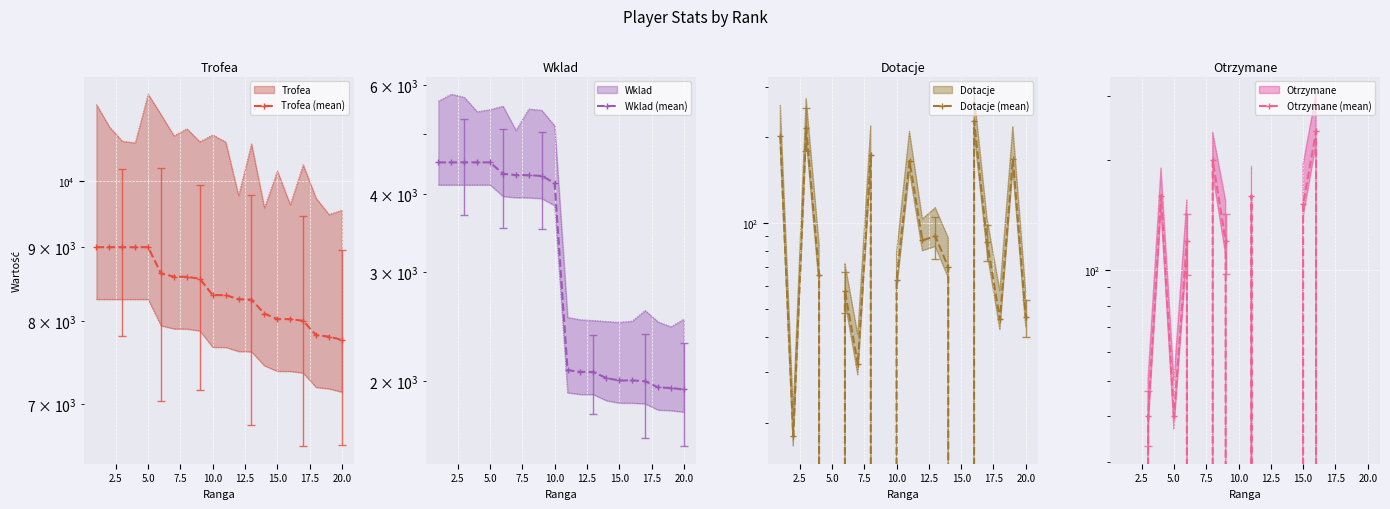

How many lines are shown in the chart?

4